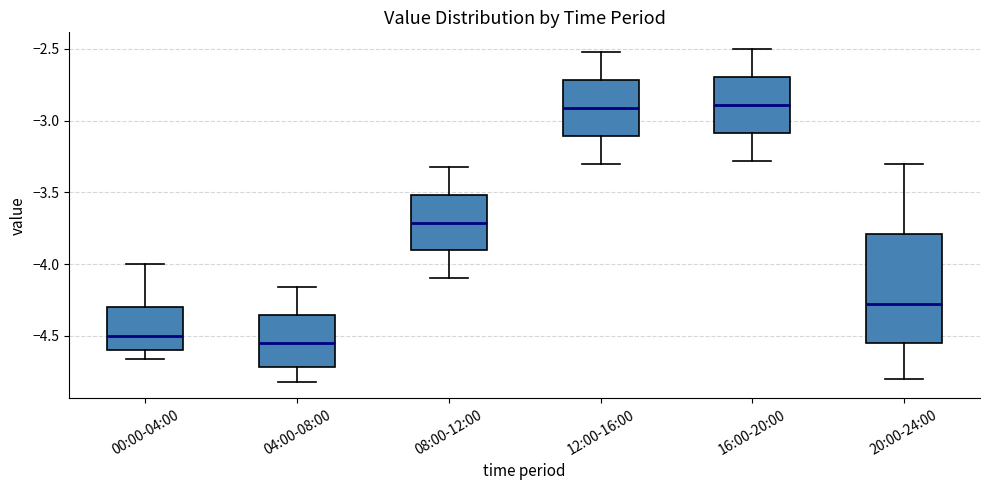

Reading left to right, transcribe this box plot: for each box, give where its median line is, the range the box spans, and where its two whiskers end, as read against the y-axis. The values are not printed on the chart, so give them approximately, as read against the axis.

00:00-04:00: median -4.50, box -4.60 to -4.30, whiskers -4.65 to -4.00
04:00-08:00: median -4.55, box -4.70 to -4.35, whiskers -4.80 to -4.15
08:00-12:00: median -3.70, box -3.90 to -3.50, whiskers -4.10 to -3.30
12:00-16:00: median -2.90, box -3.10 to -2.70, whiskers -3.30 to -2.50
16:00-20:00: median -2.90, box -3.10 to -2.70, whiskers -3.30 to -2.50
20:00-24:00: median -4.25, box -4.55 to -3.80, whiskers -4.80 to -3.30